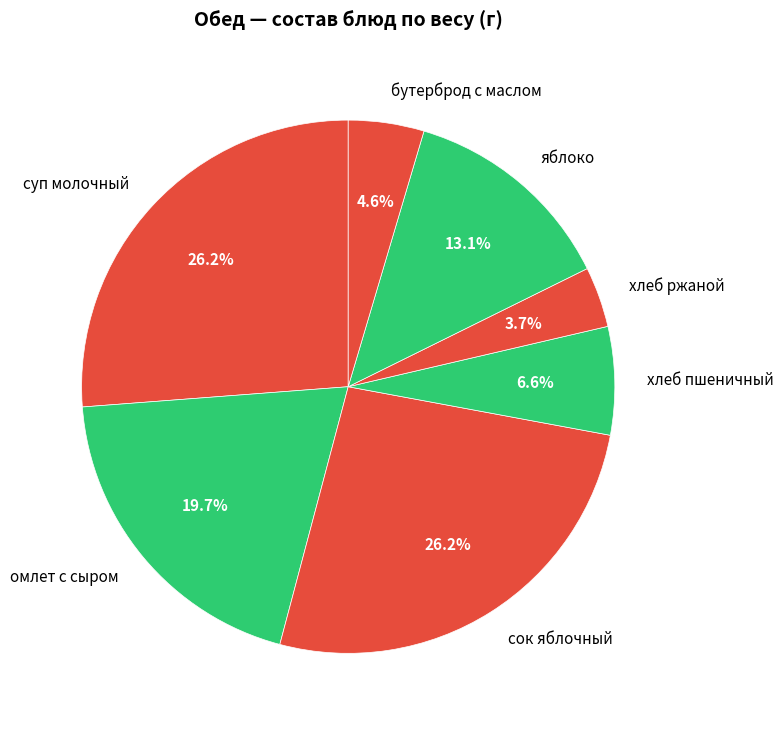

To the nearest percent, what is the difference between the хлеб пшеничный and омлет с сыром slice percentages?

13%